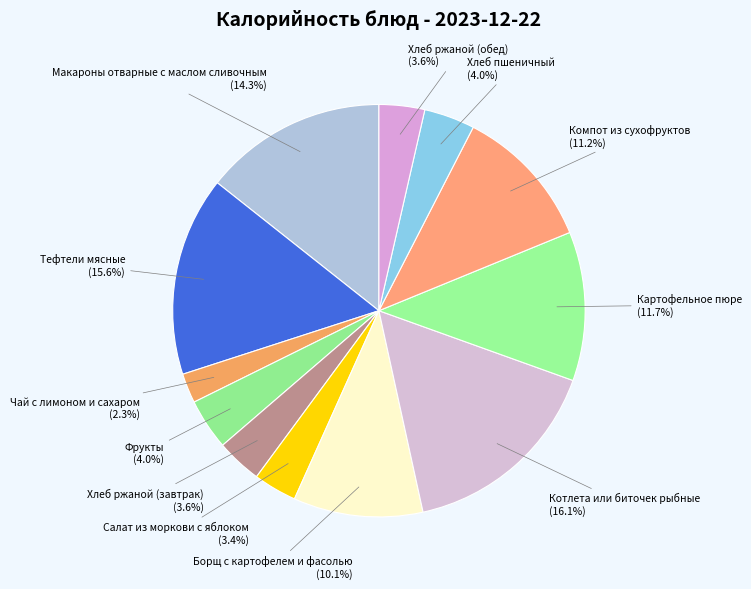

What percentage do Тефтели мясные and Салат из моркови с яблоком together represent?

19.0%